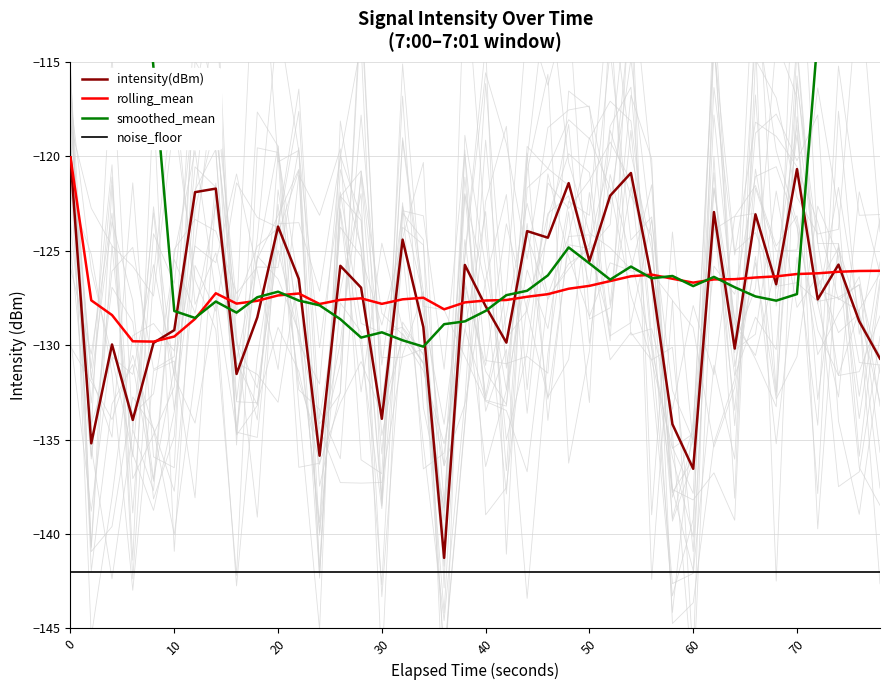

True or false: noise_floor and intensity(dBm) intersect in this chart.

False